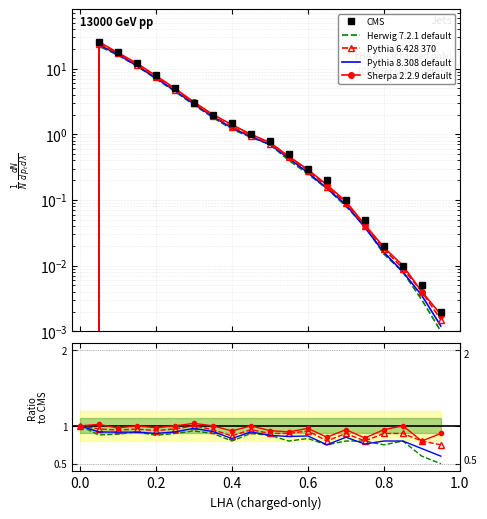

What is the maximum value shown in the chart?

25.5